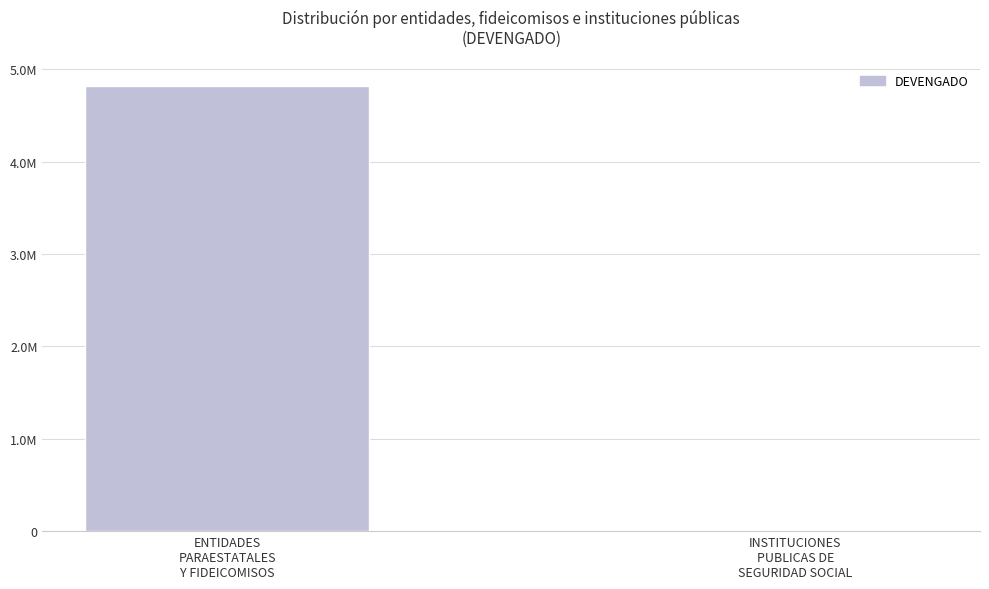

Are the bars horizontal?

No